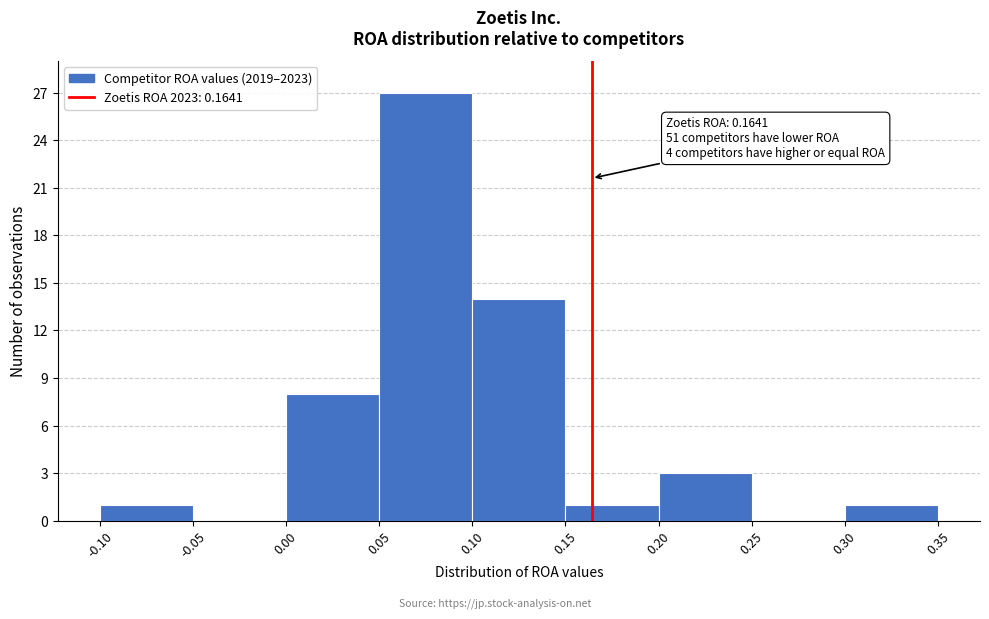

Which range on the x-axis has the tallest bar?

0.05 to 0.10